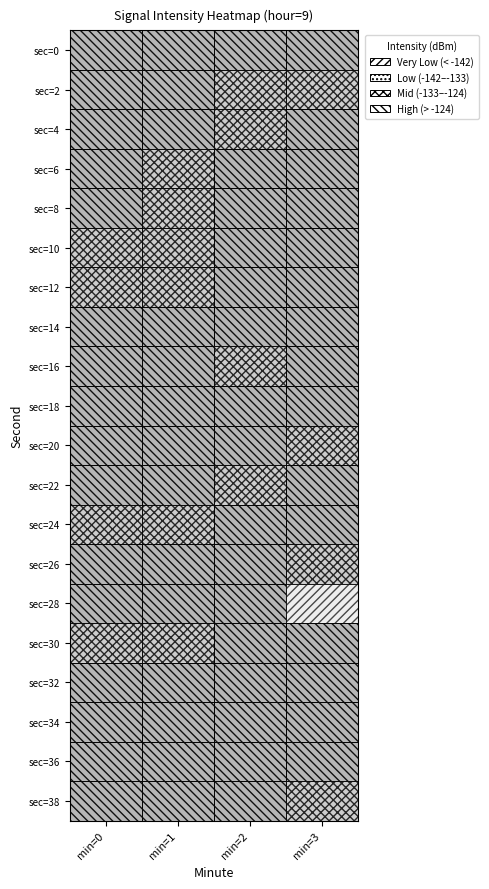

What is the difference between the maximum and minimum values in the 3 series?

36.7